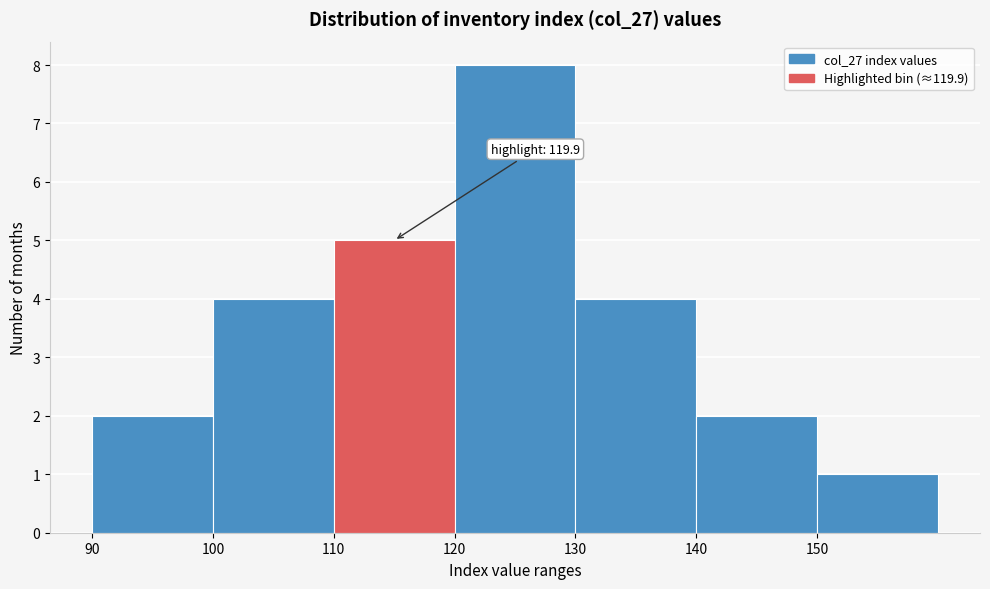

Over which range of the x-axis is the bar tallest?

120 to 130